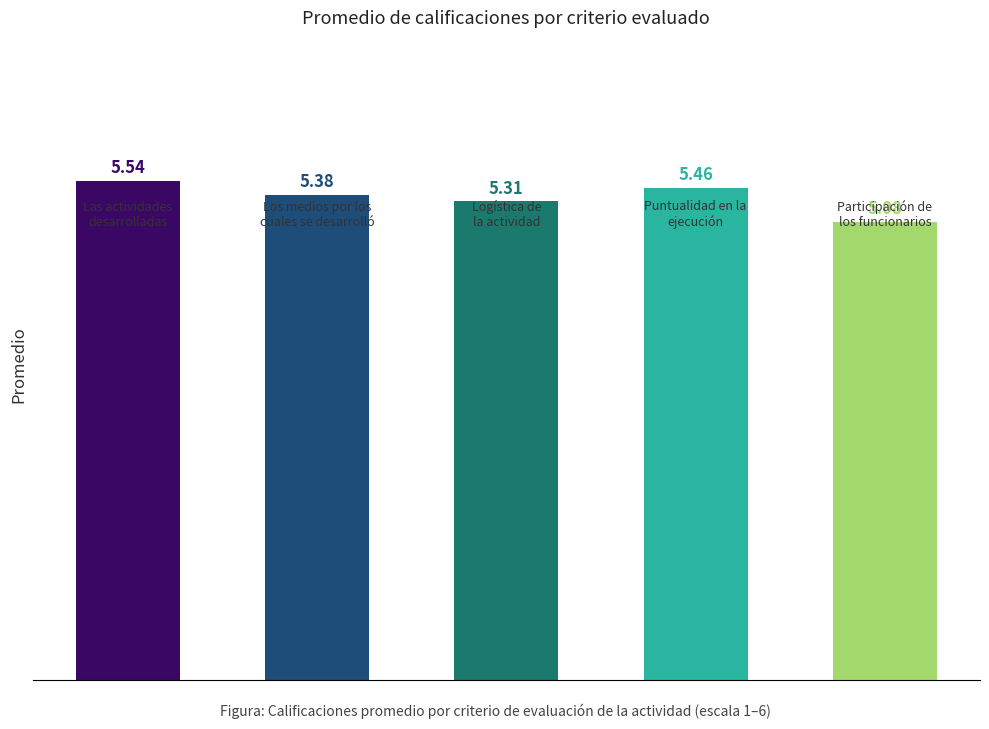

What is the difference between the maximum and minimum values?

0.5